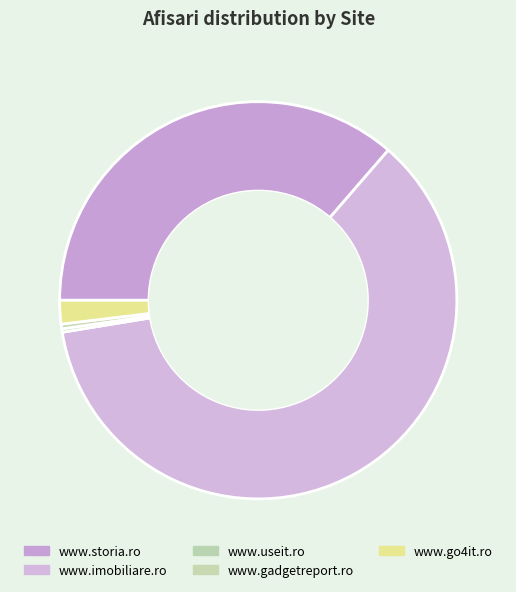

How many segments does this pie chart have?

5